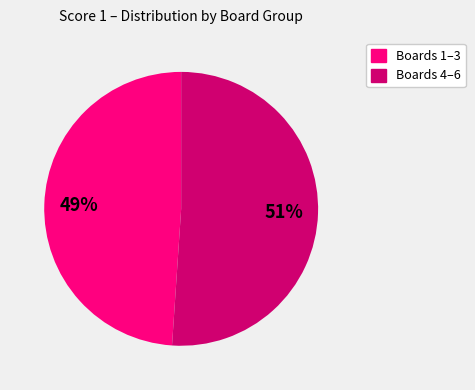

What is the ratio of the value at Boards 1–3 to the value at Boards 4–6?

1.0